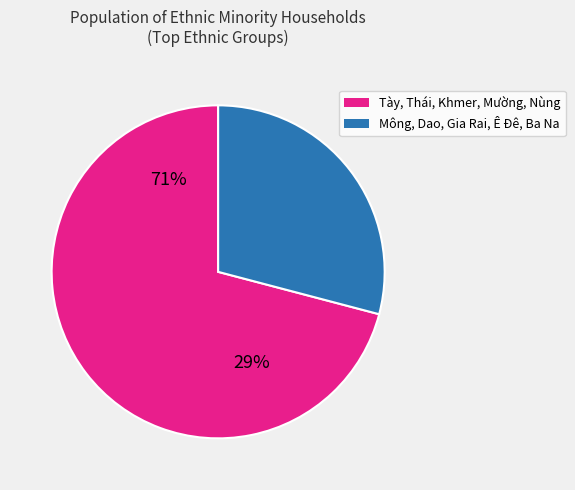

Does any single category account for the majority?

Yes